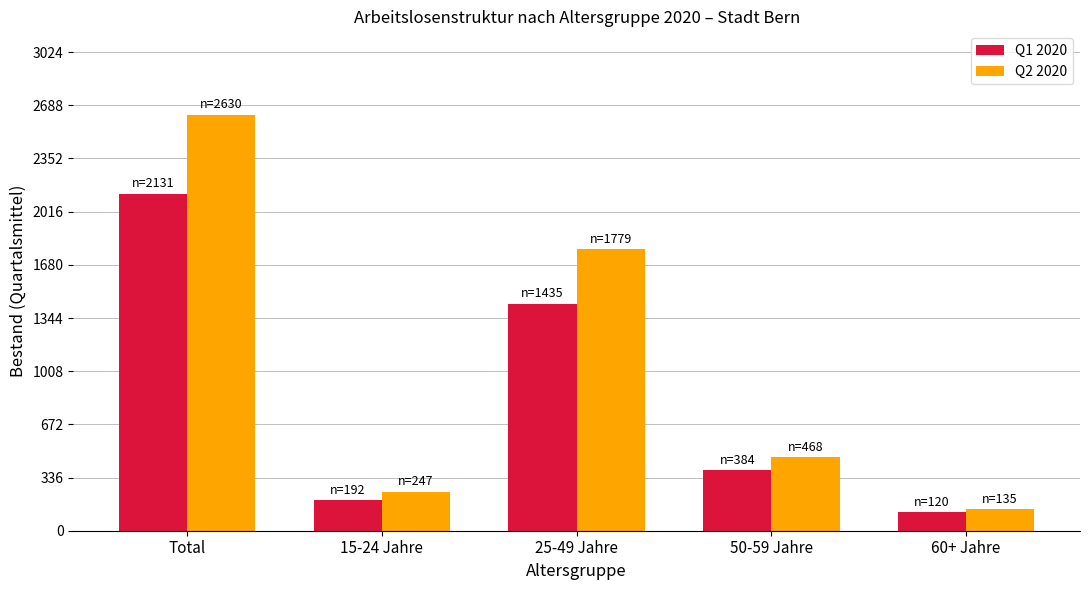

Which series has the largest total across all categories?

Q2 2020